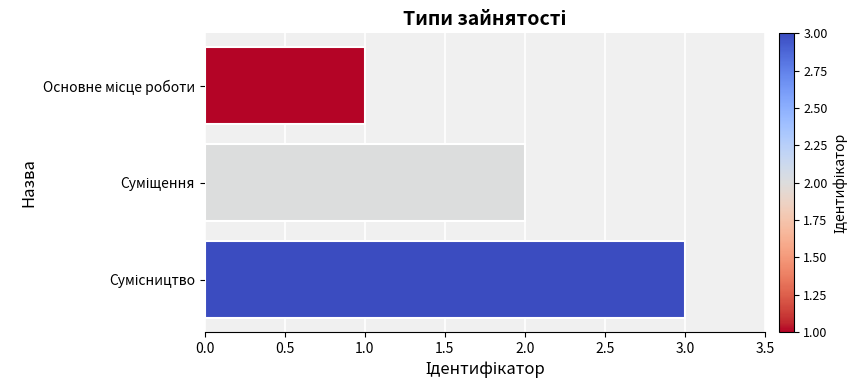

What is the maximum value shown in the chart?

3